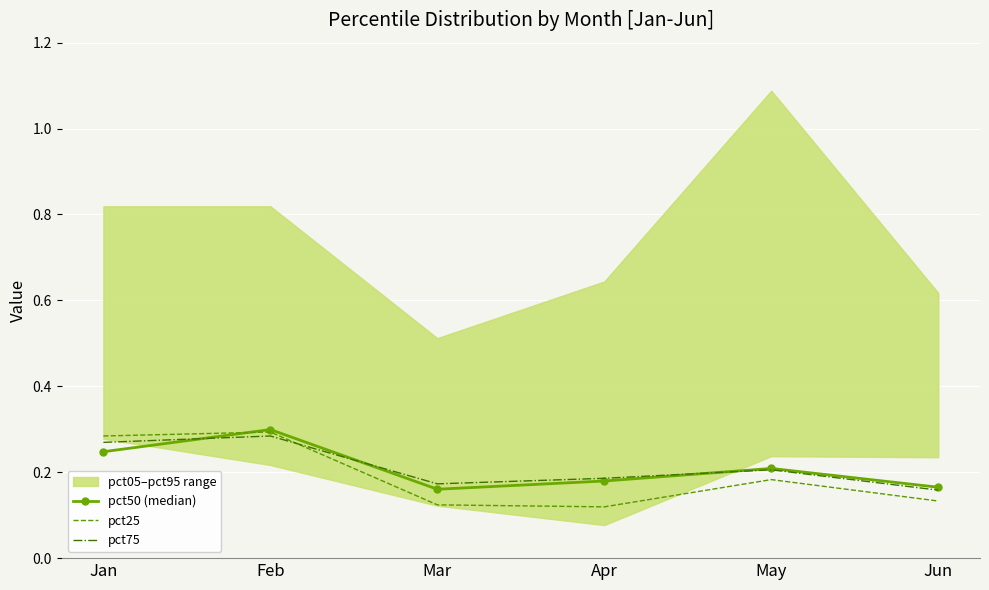

True or false: pct50 (median) has a value of 0.2 at Mar.

True